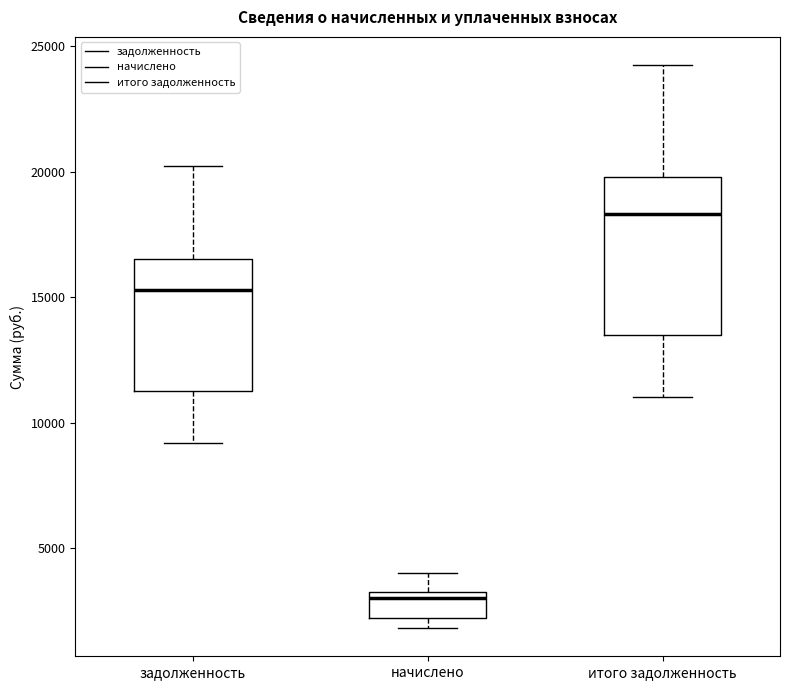

Reading left to right, transcribe this box plot: for each box, give where its median line is, the range the box spans, and where its two whiskers end, as read against the y-axis. The values are not printed on the chart, so give them approximately, as read against the axis.

задолженность: median 15500, box 11500 to 16500, whiskers 9000 to 20000
начислено: median 3000, box 2000 to 3500, whiskers 2000 (just below the box's lower edge) to 4000
итого задолженность: median 18500, box 13500 to 20000, whiskers 11000 to 24500